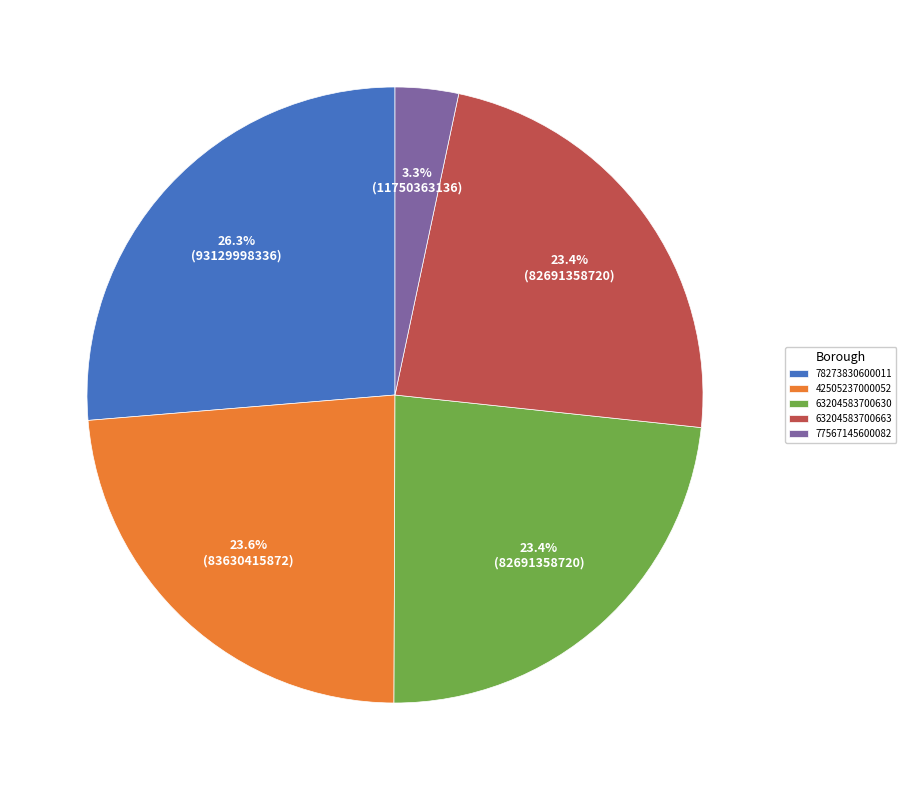

Approximately how many times larger is the value at 42505237000052 compared to 63204583700630?

1.0